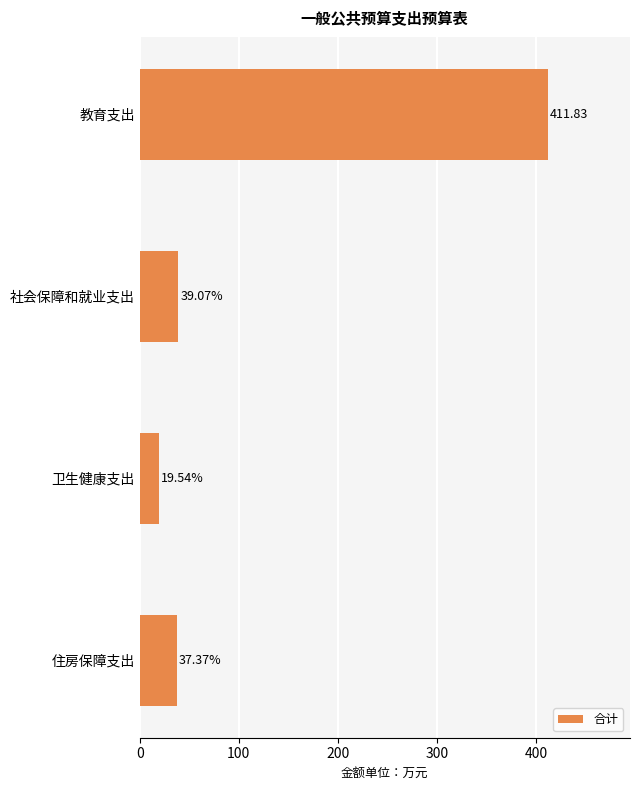

What is the change in value from 社会保障和就业支出 to 住房保障支出?

-1.7